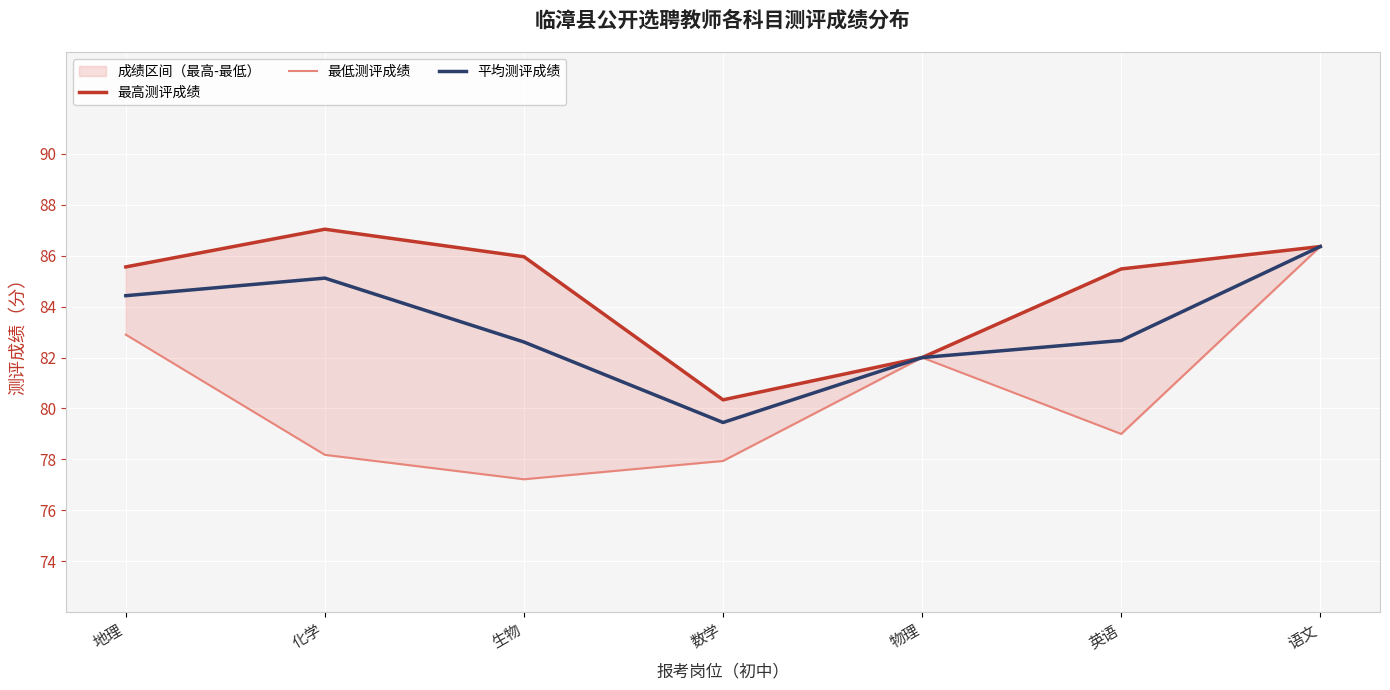

Between 地理 and 物理, which series saw the biggest shift?

最高测评成绩